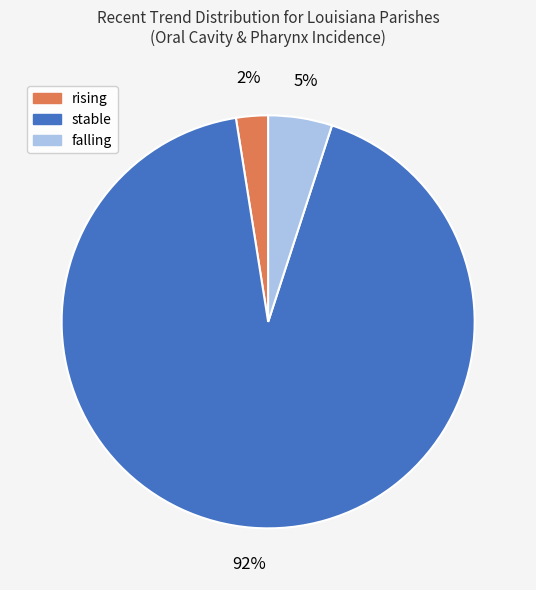

To the nearest percent, what percentage of the pie is falling?

5%